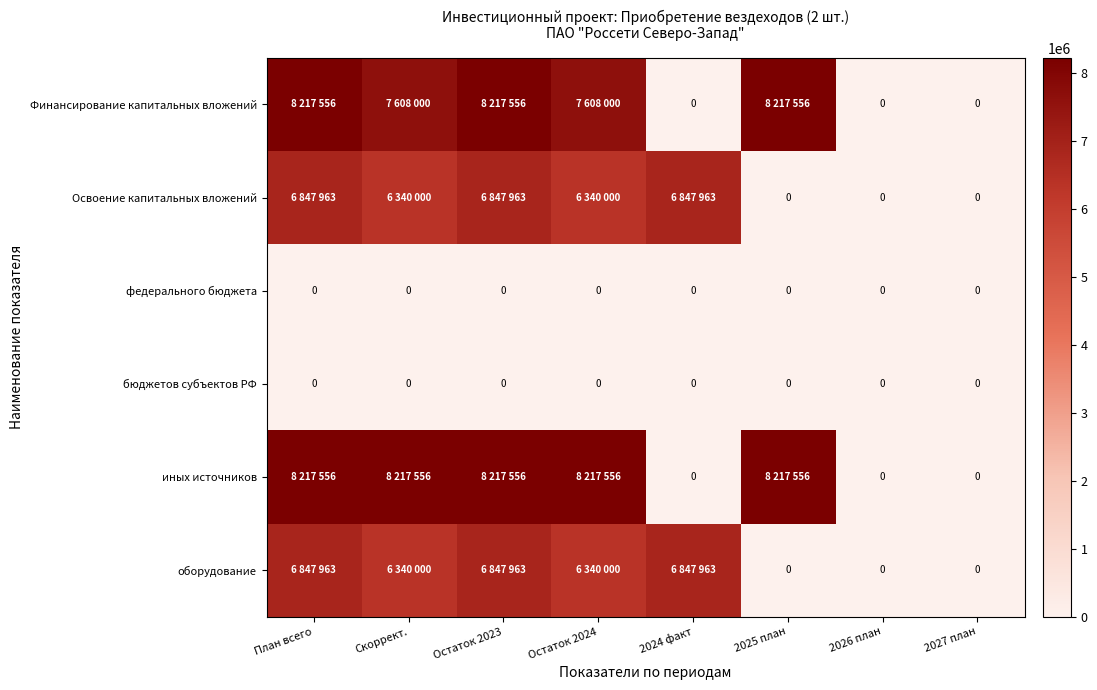

True or false: бюджетов субъектов РФ has a value of 0 at 2027 план.

True